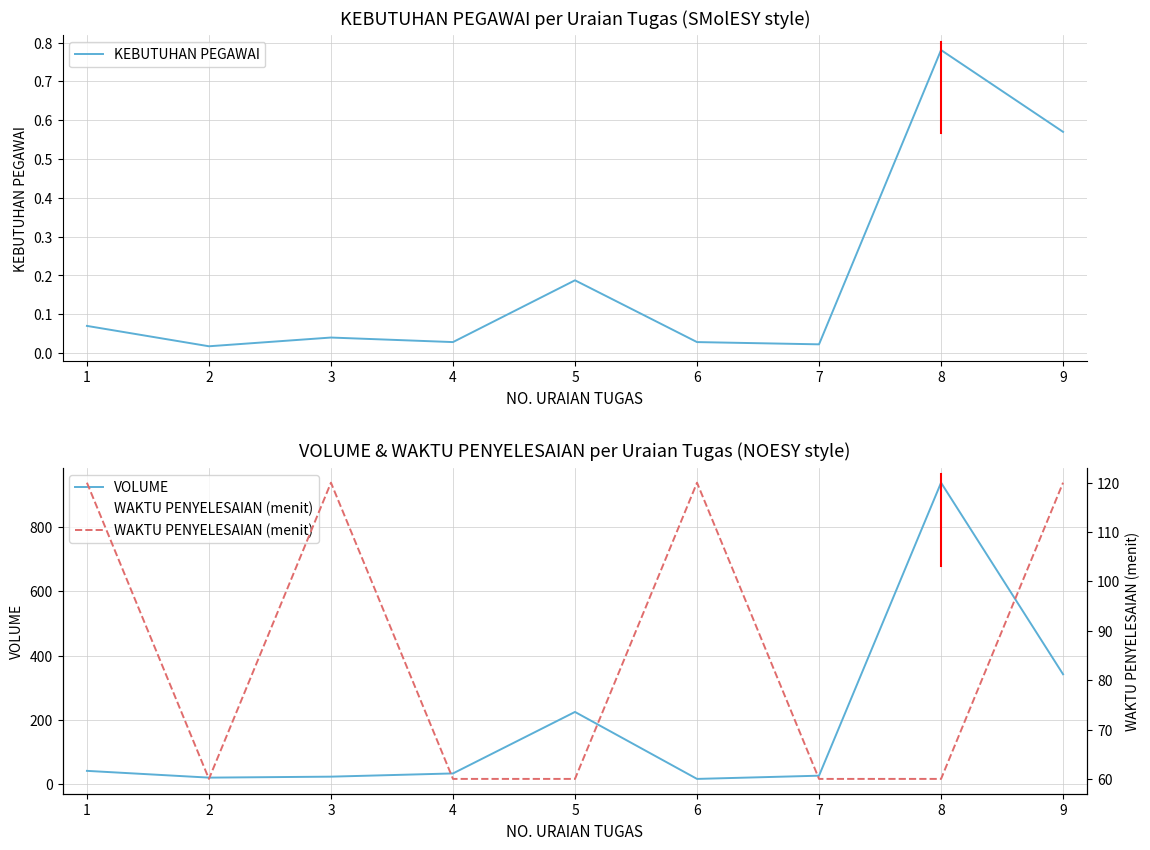

At which label does KEBUTUHAN PEGAWAI reach its peak?

8